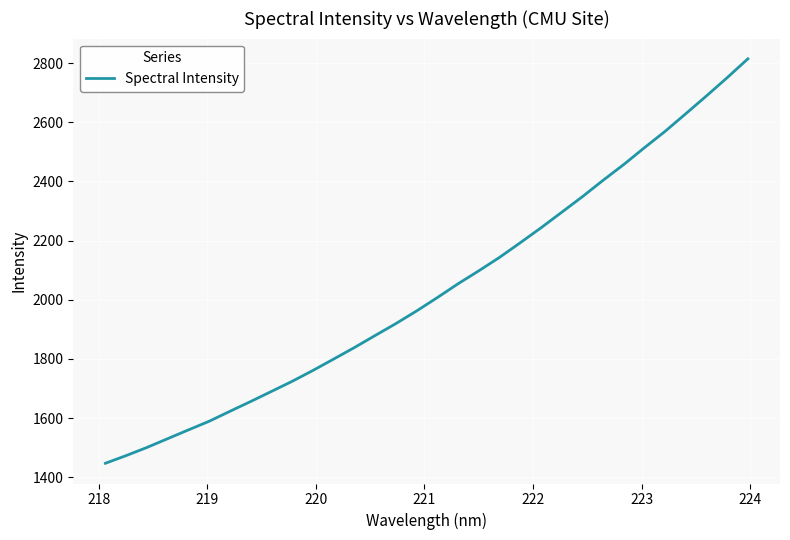

What is the smallest value displayed?

1447.1